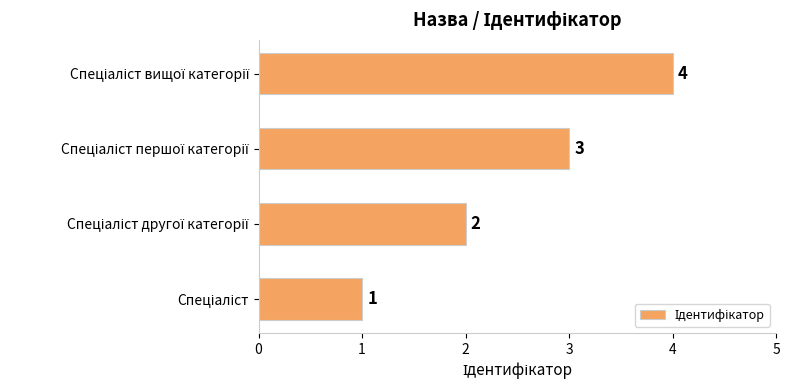

How many series are shown in this chart?

1